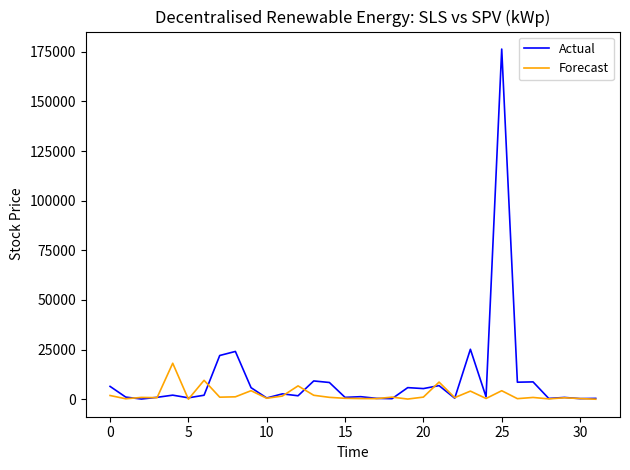

What are all the series names shown in the legend?

Actual, Forecast